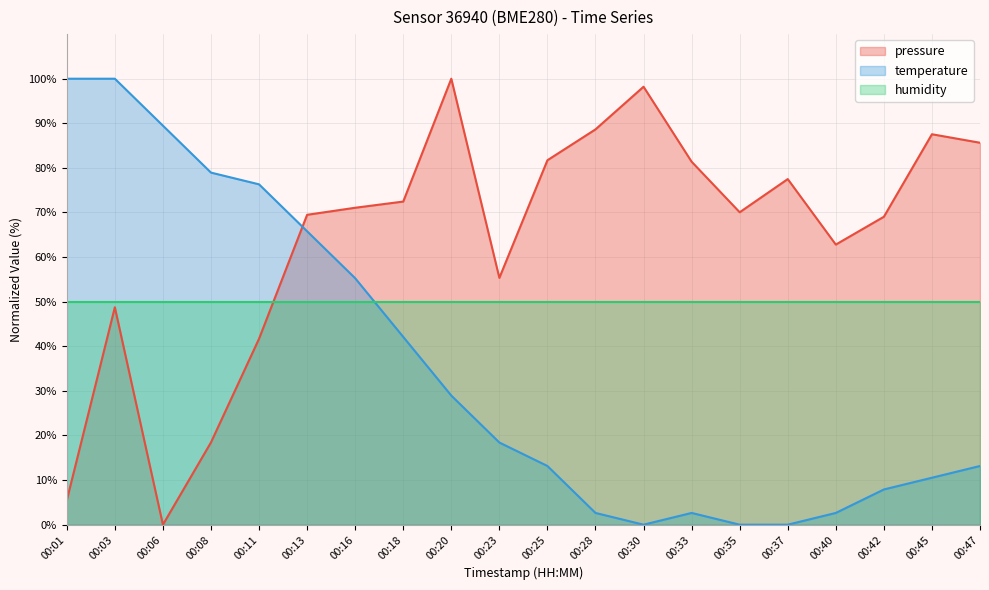

After their last crossing, which series has the higher values: temperature or pressure?

pressure